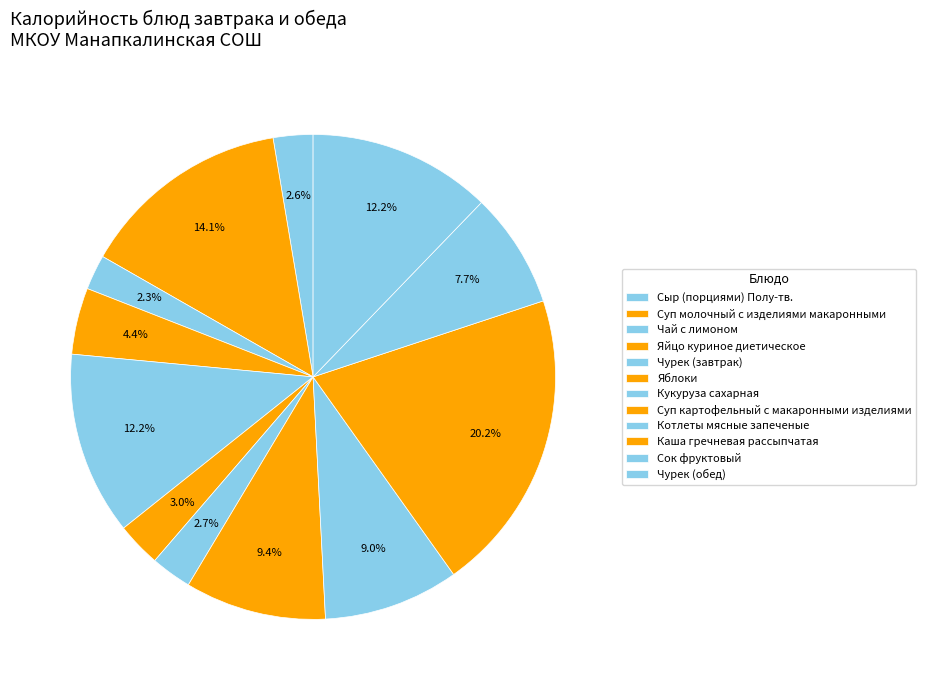

To the nearest percent, what is the combined percentage of Каша гречневая рассыпчатая and Чай с лимоном?

23%